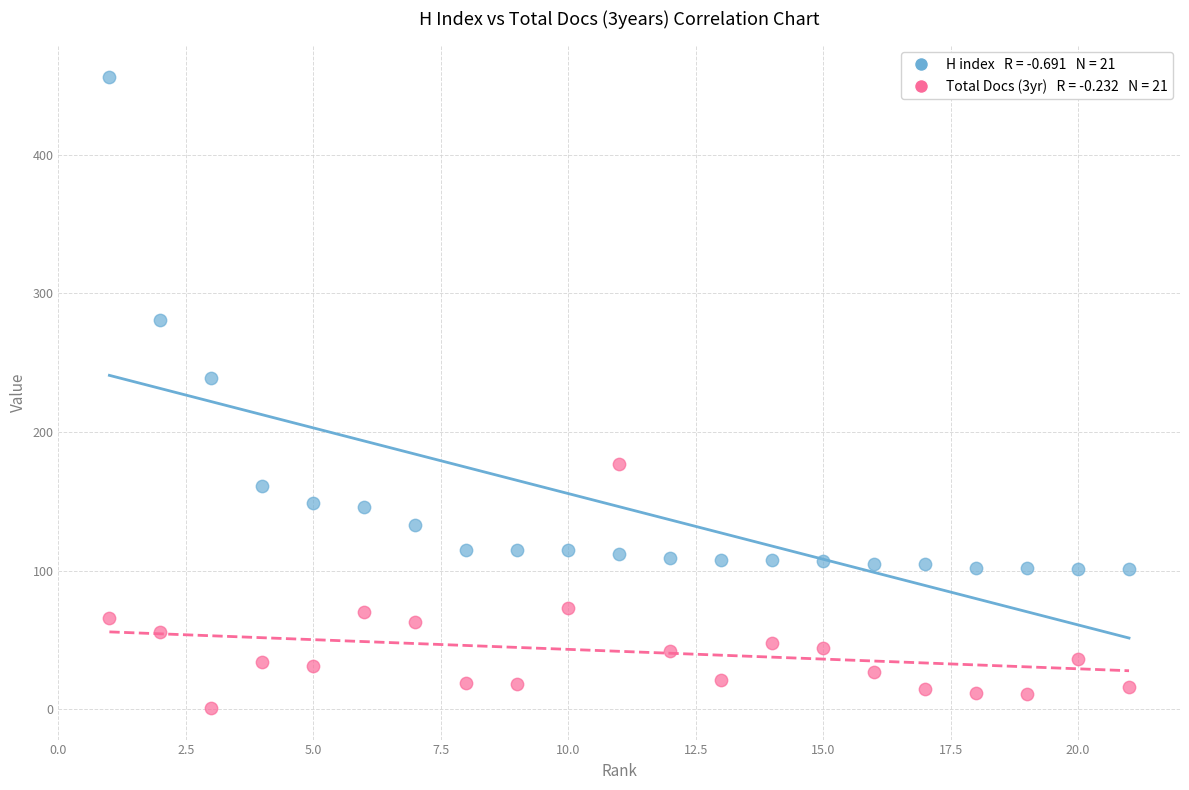

Across all series, what Y value is closest to 228?

239